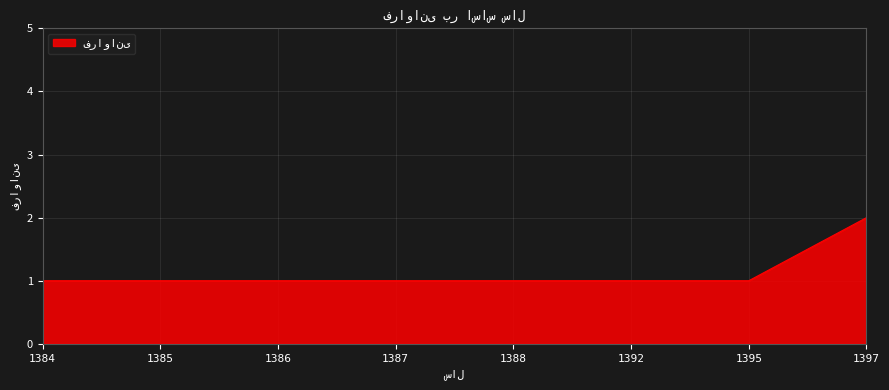

What is the difference between the maximum and minimum values?

1